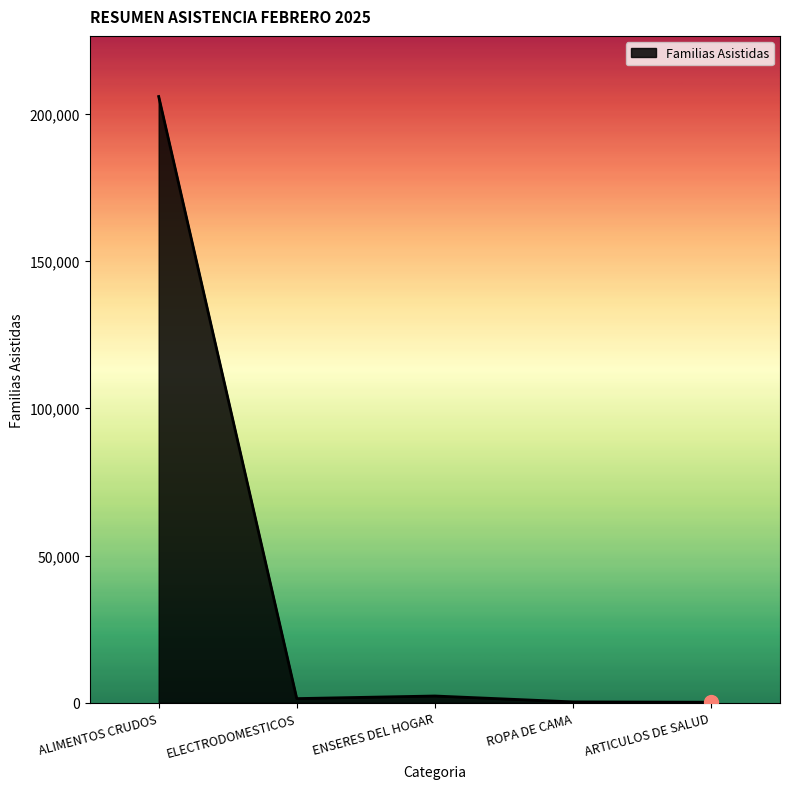

True or false: the data has more than 2 interior local peaks.

False